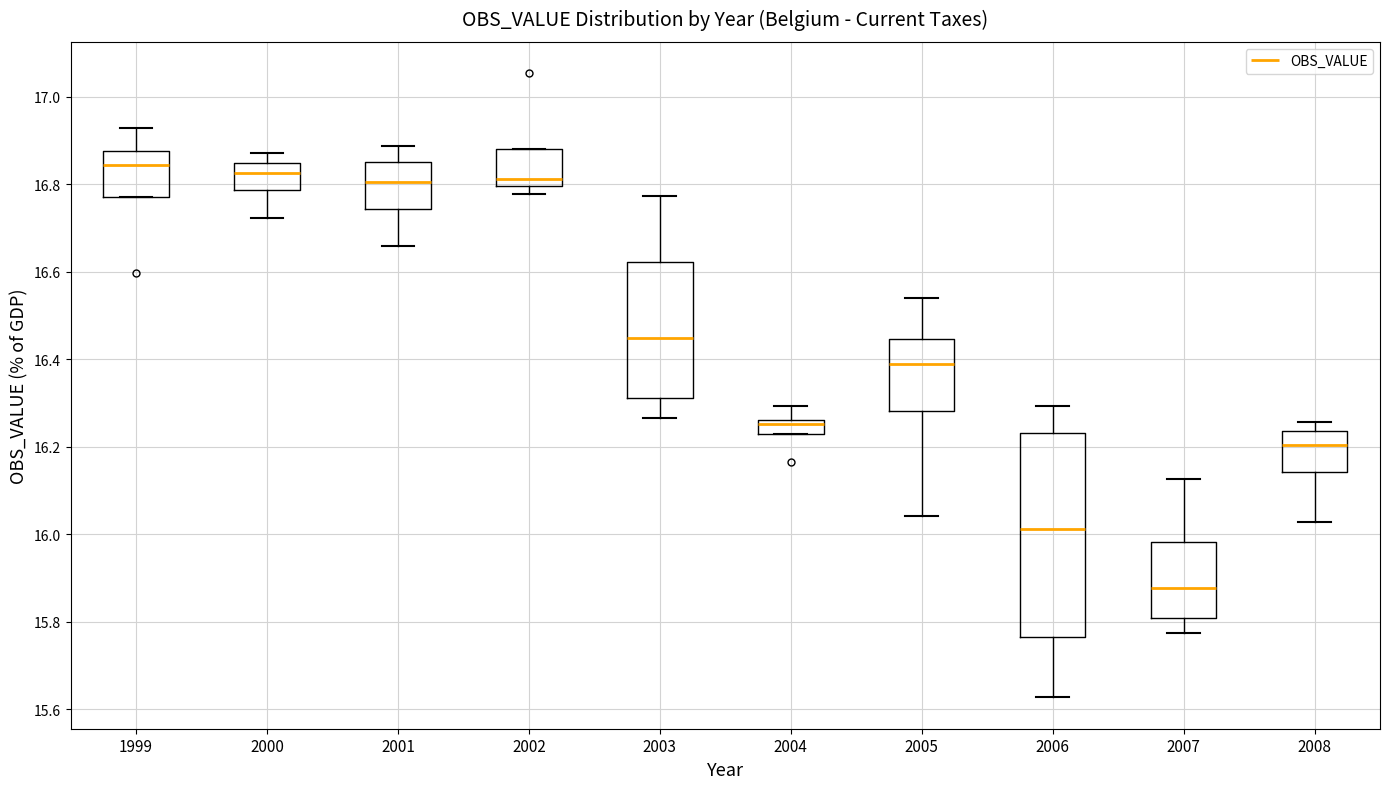

Where is the upper edge of the box at x = 2008 on the y-axis? The values are not printed on the chart, so give them approximately, as read against the axis.

16.24